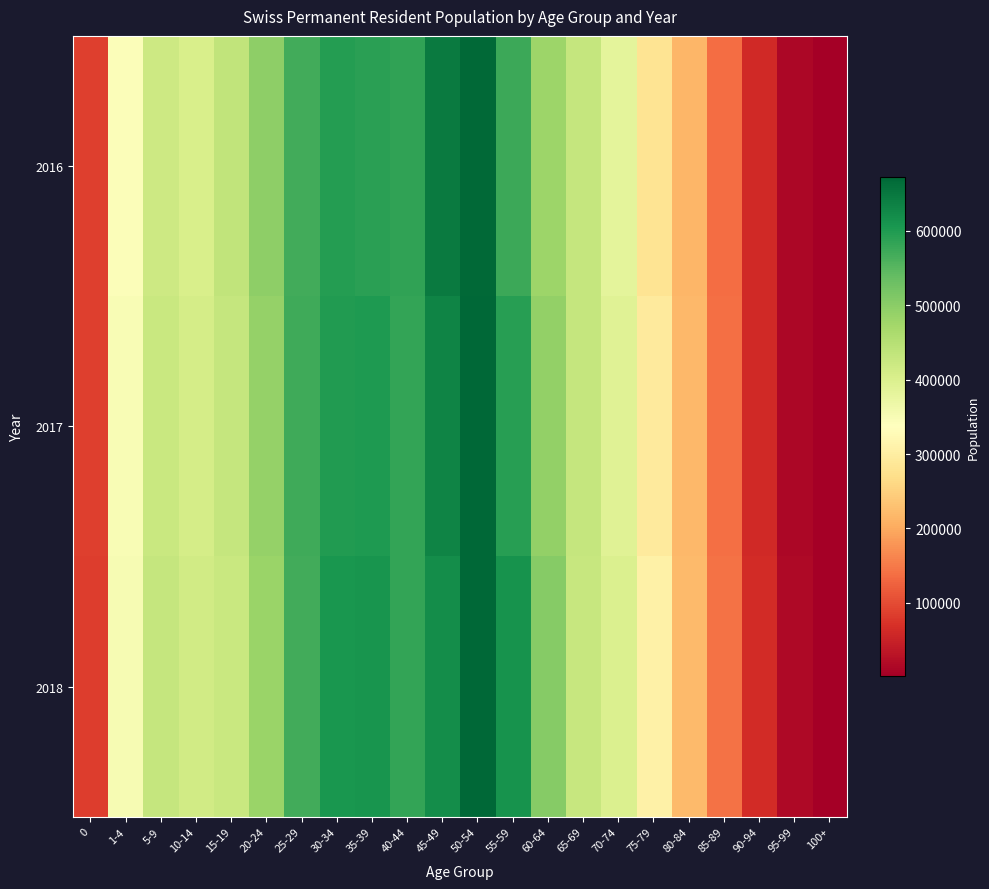

List the series in order of their peak value, lowest first.

2016, 2018, 2017